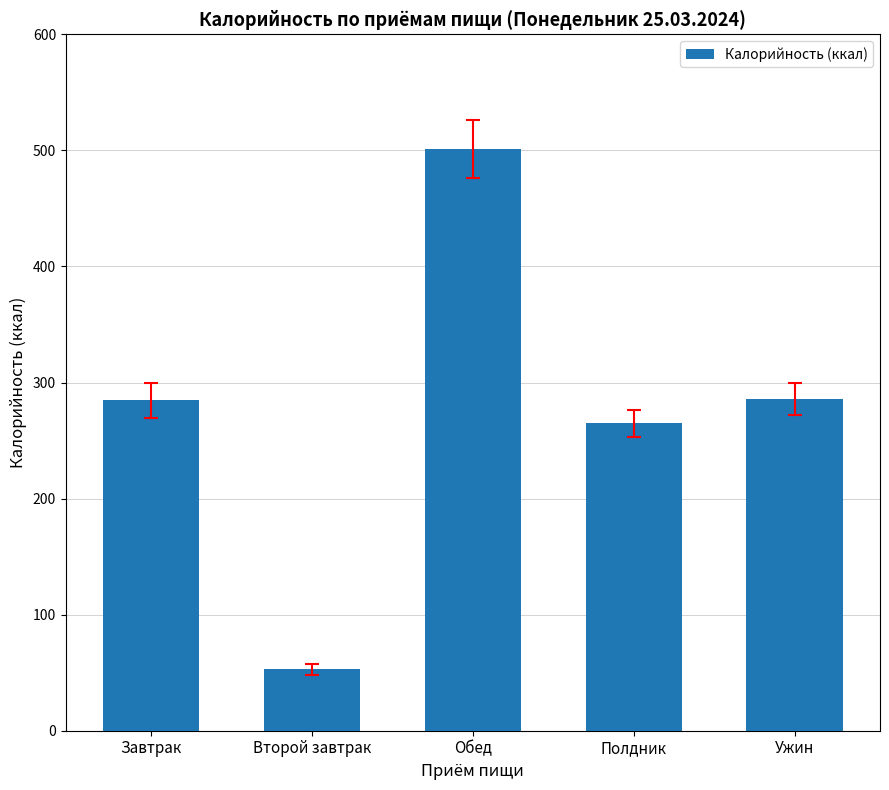

The chart shows a value of 264.7 at Полдник. True or false?

True